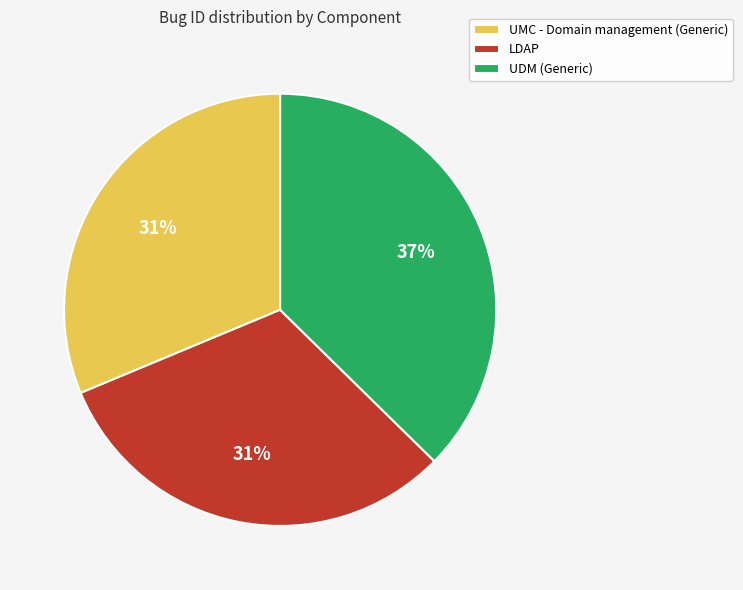

Is UMC - Domain management (Generic) the majority of the pie?

No